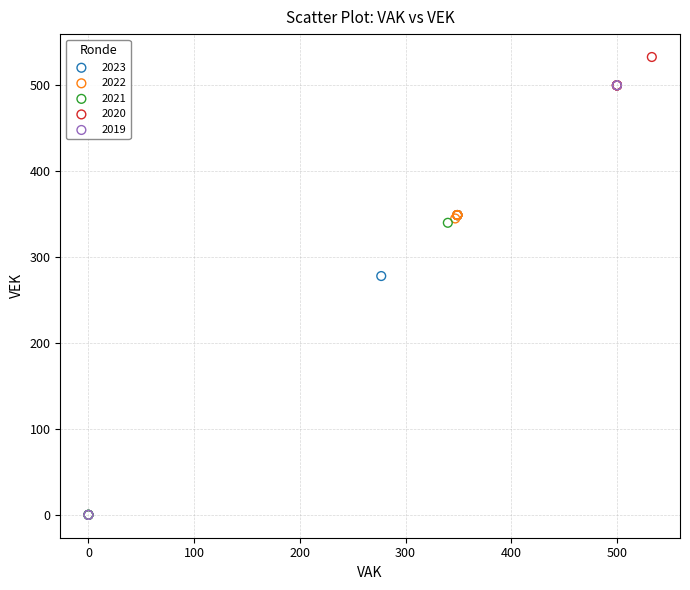

Which series has the widest spread of Y values?

2019